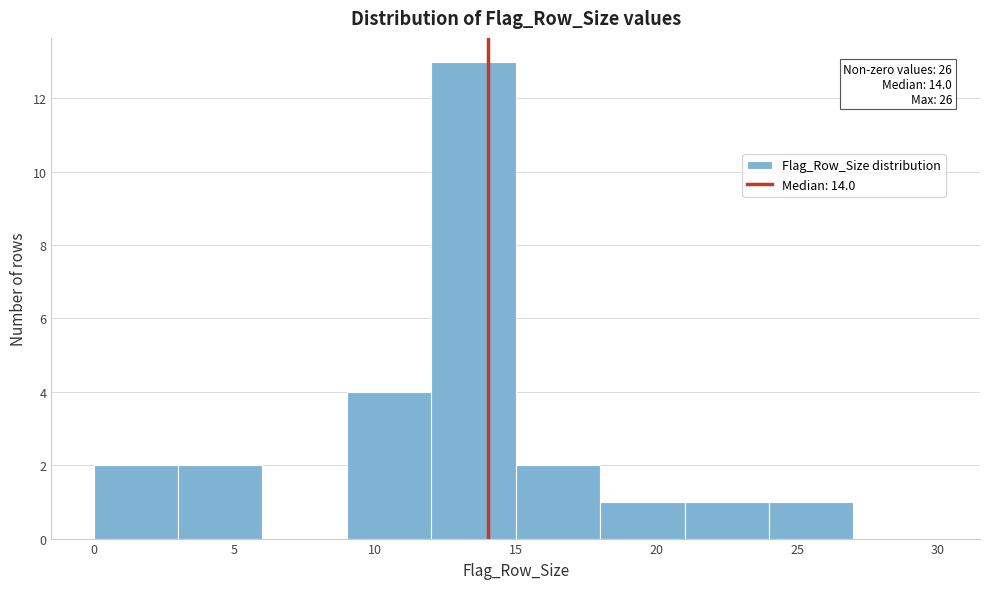

Over which range of the x-axis is the bar tallest?

12 to 15